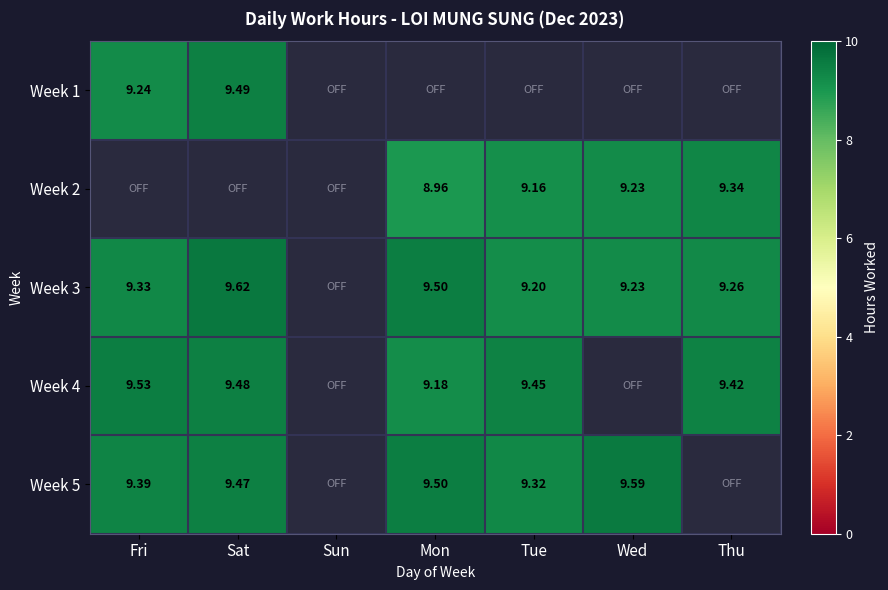

Is the value of Week 1 at Fri greater than the value of Week 5 at Fri?

No